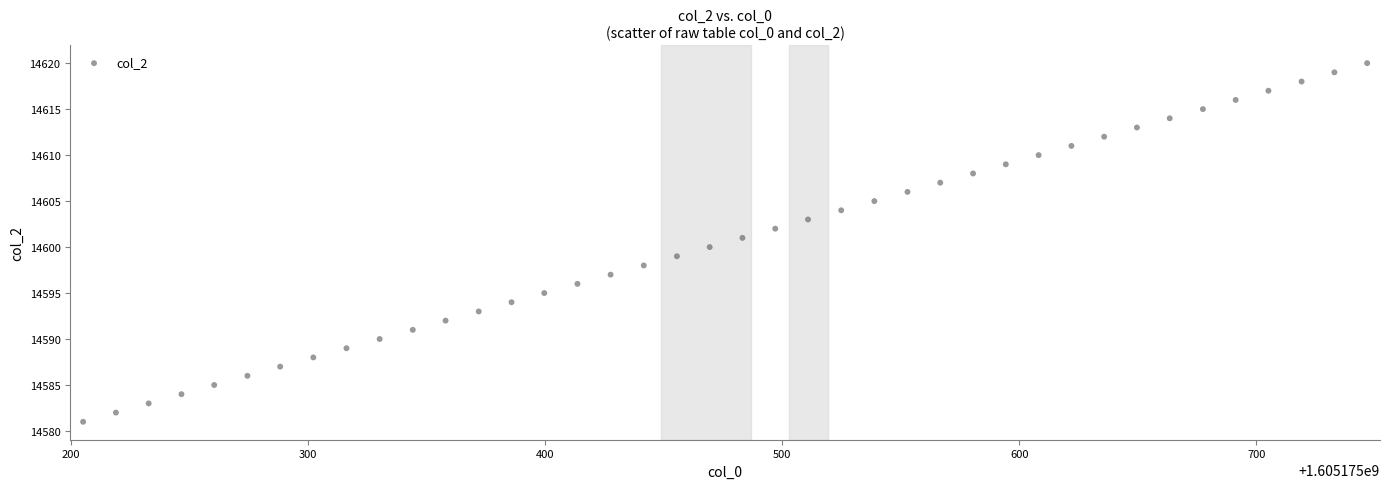

What is the range of Y values (max minus min)?

39